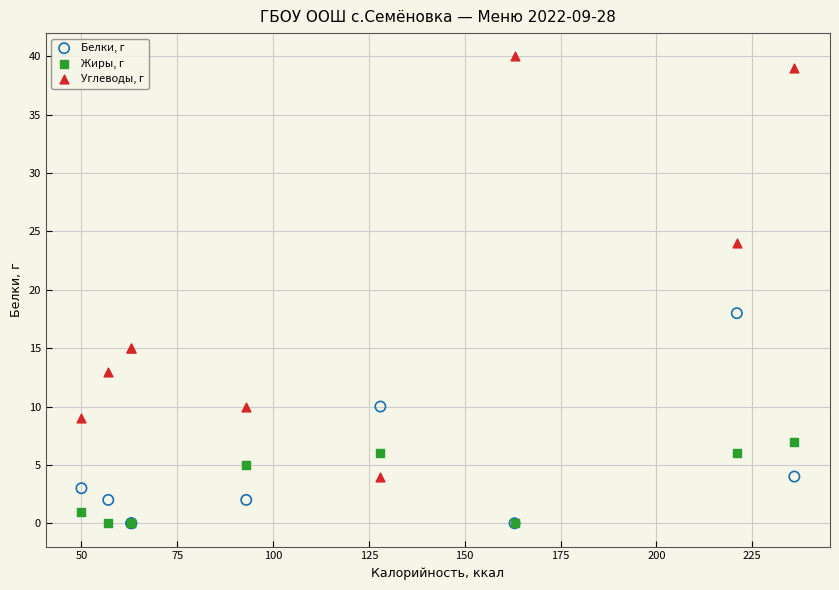

Across all series, what Y value is closest to 20?

18